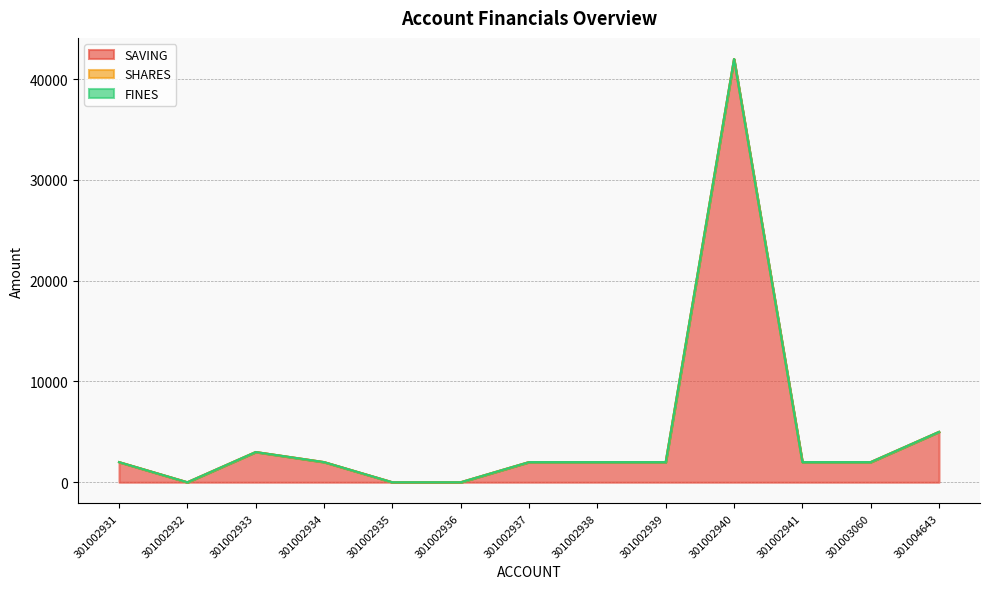

Which series has the largest total across all categories?

SAVING